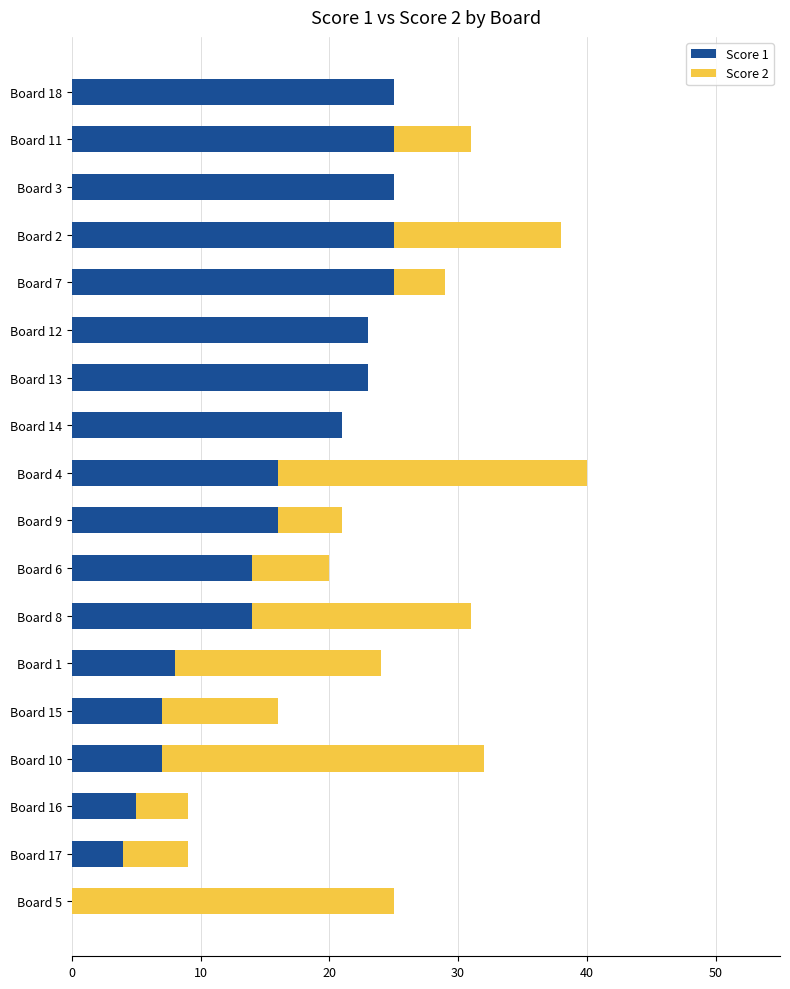

What is the sum of all Score 1 values?

283